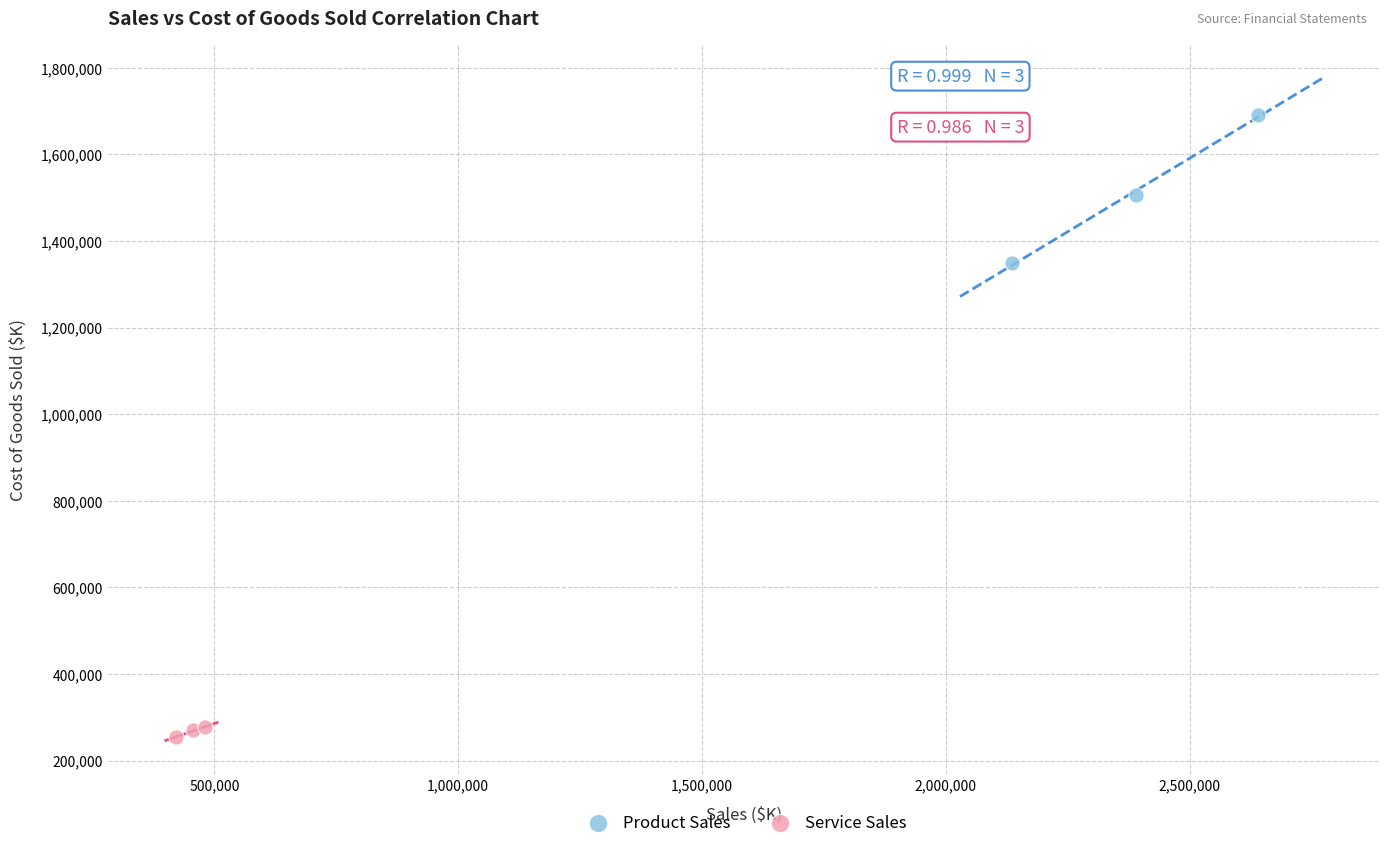

Which series reaches the minimum Y coordinate?

Service Sales